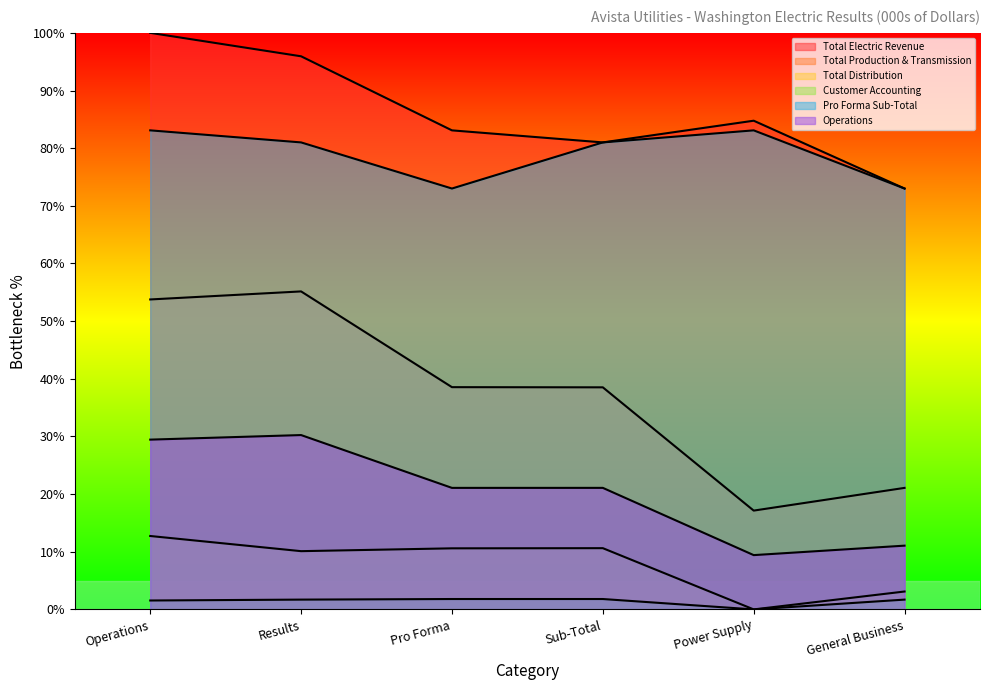

True or false: Total Production & Transmission and Customer Accounting cross at least once.

False